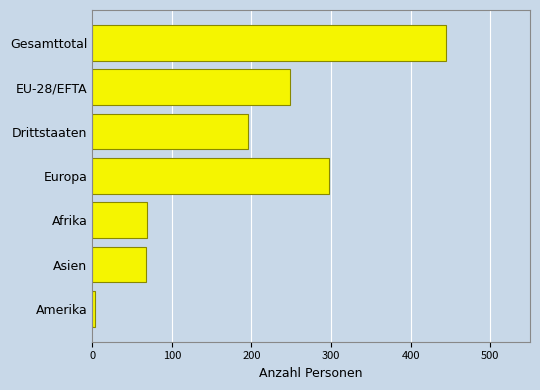

Between Afrika and Amerika, which is larger?

Afrika